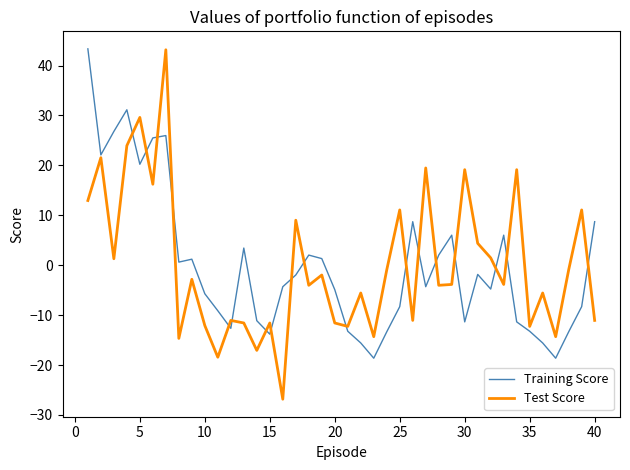

Is this an area chart (filled region under the line)?

No